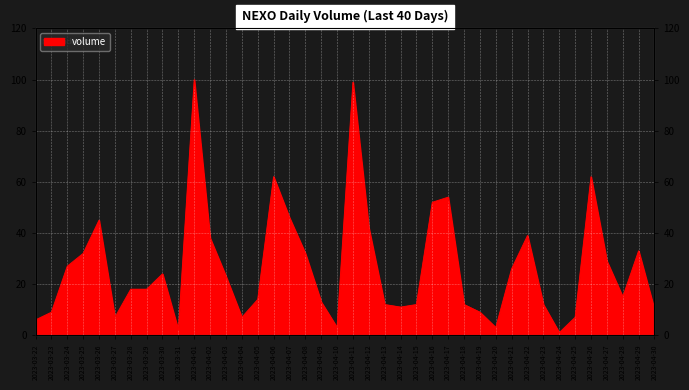

Reading right to left, transcribe all the data shown in this chart.

10	33	15	29	62	7	1	12	39	26	3	9	12	54	52	12	11	12	42	99	3	13	32	46	62	14	7	23	38	100	2	24	18	18	7	45	32	27	9	6